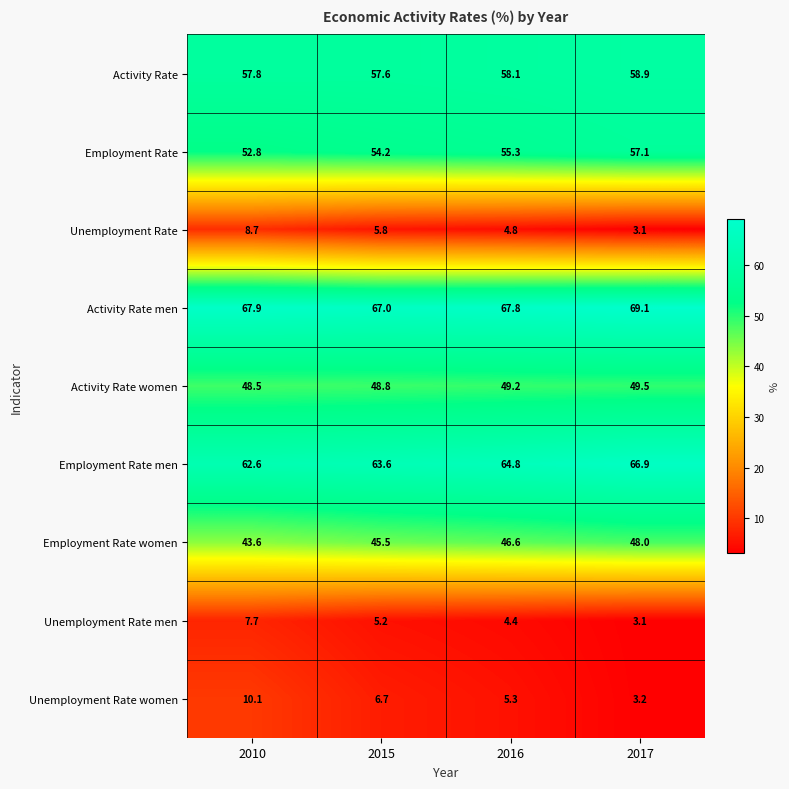

List the series in order of their peak value, lowest first.

Unemployment Rate men, Unemployment Rate, Unemployment Rate women, Employment Rate women, Activity Rate women, Employment Rate, Activity Rate, Employment Rate men, Activity Rate men